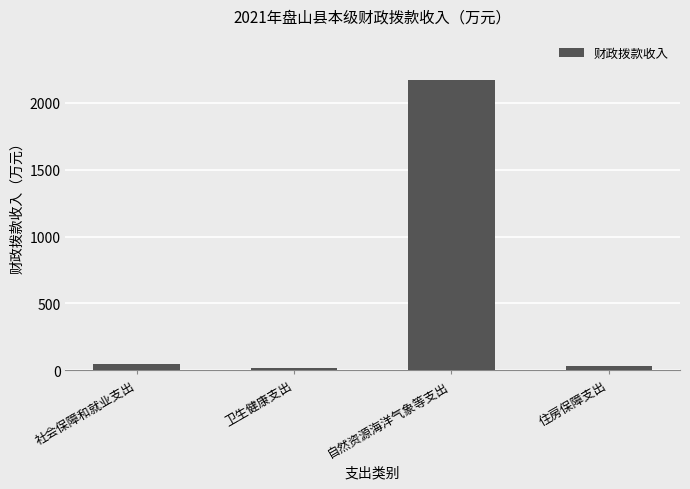

The chart shows a value of 3523.3 at 自然资源海洋气象等支出. True or false?

False